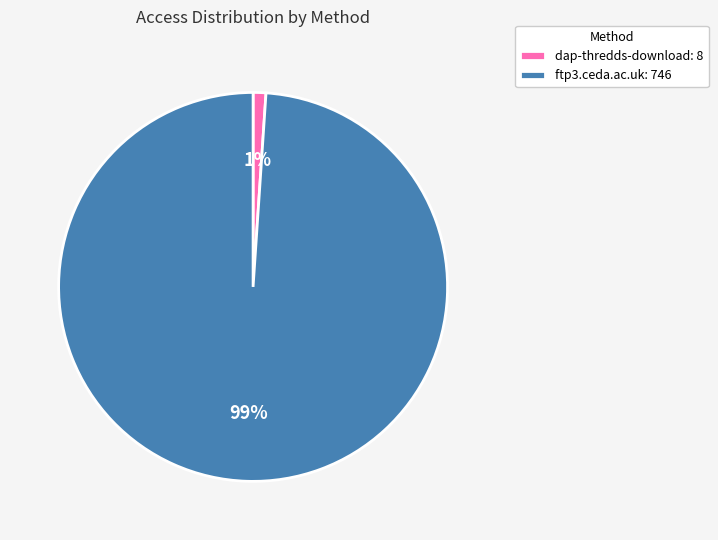

Which has a higher value, ftp3.ceda.ac.uk: 746 or dap-thredds-download: 8?

ftp3.ceda.ac.uk: 746